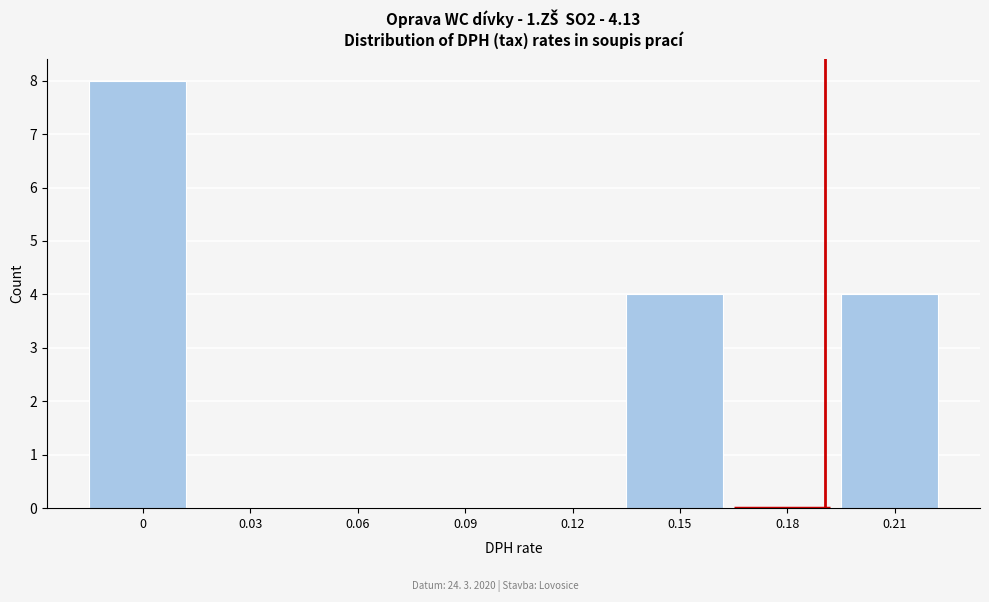

Reading left to right, list all the values displayed in this chart.

0=8	0.03=0	0.06=0	0.09=0	0.12=0	0.15=4	0.18=0	0.21=4